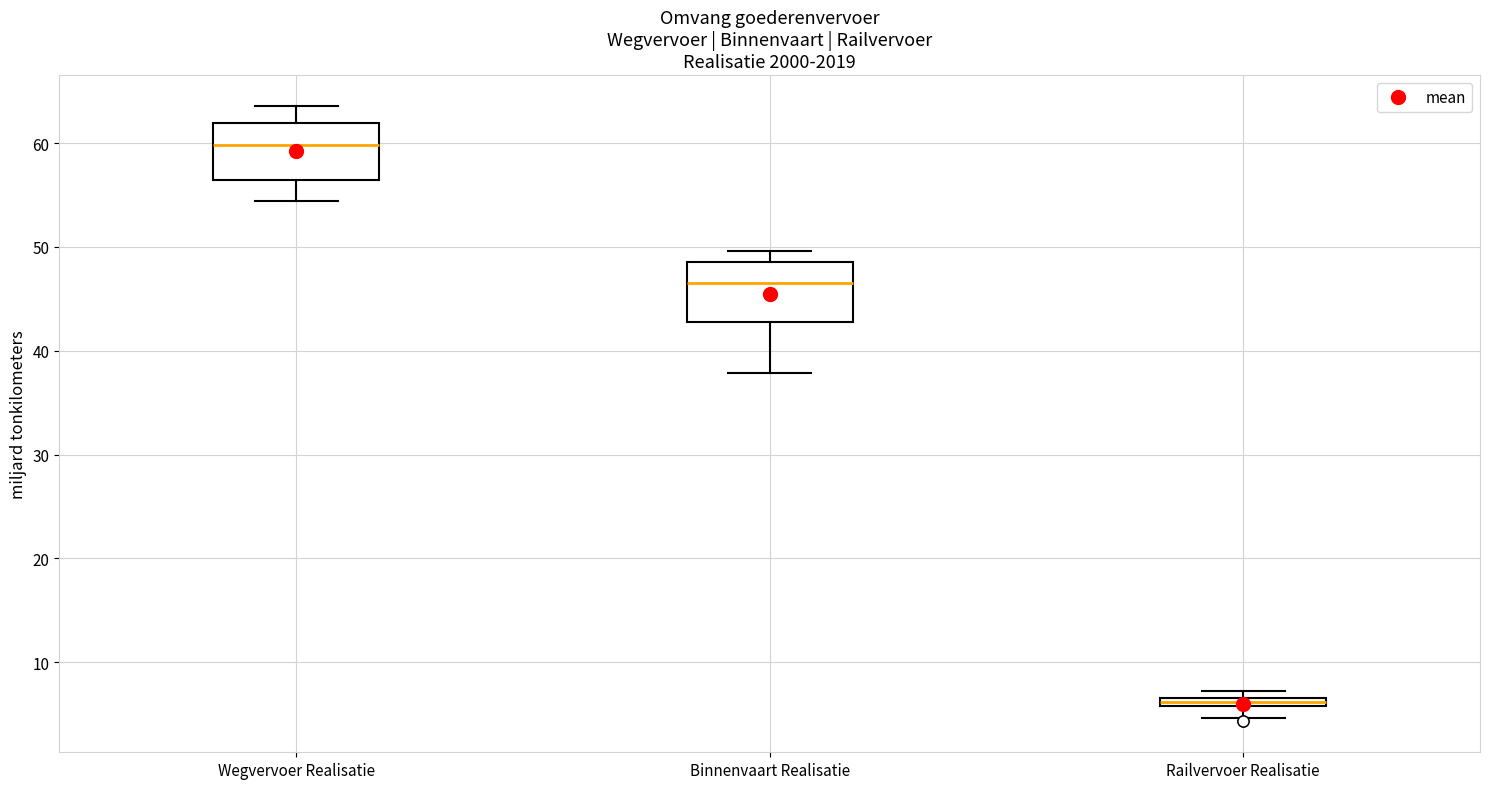

Which box has the lowest median line?

Railvervoer Realisatie